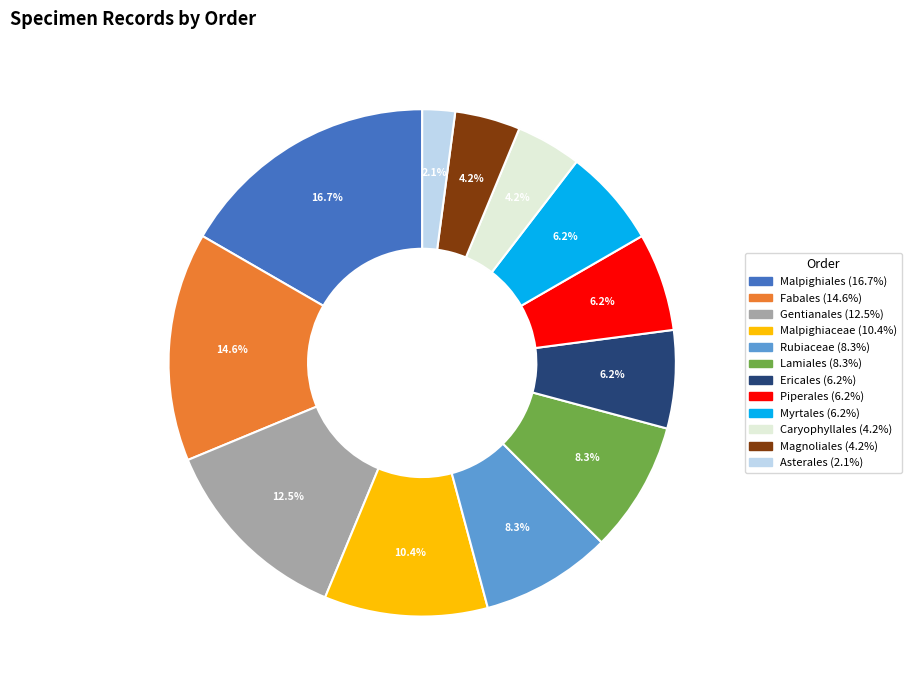

What is the ratio of the value at Rubiaceae to the value at Ericales?

1.3